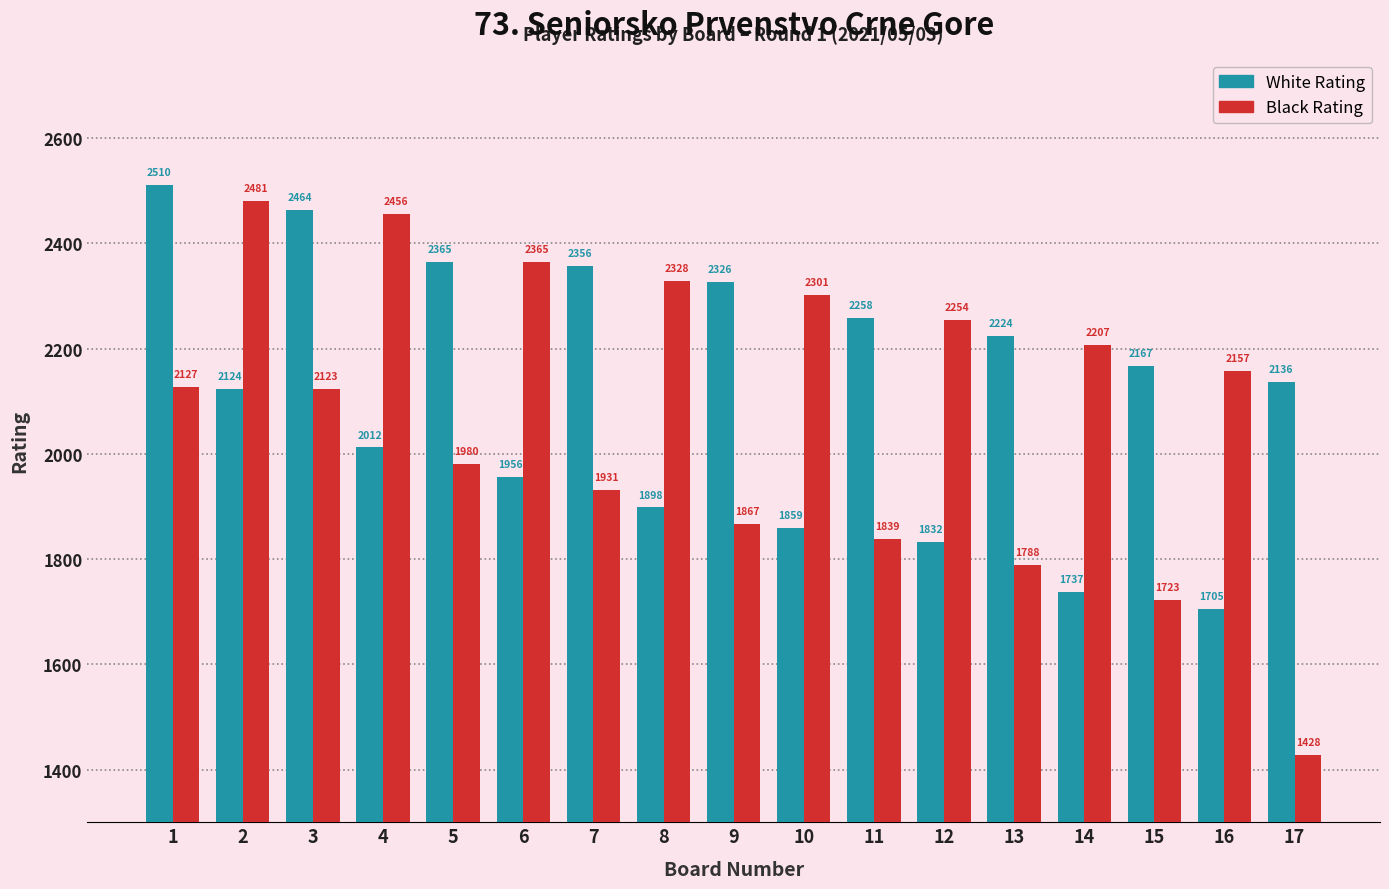

List the labels in order of Black Rating value, smallest first.

17, 15, 13, 11, 9, 7, 5, 3, 1, 16, 14, 12, 10, 8, 6, 4, 2